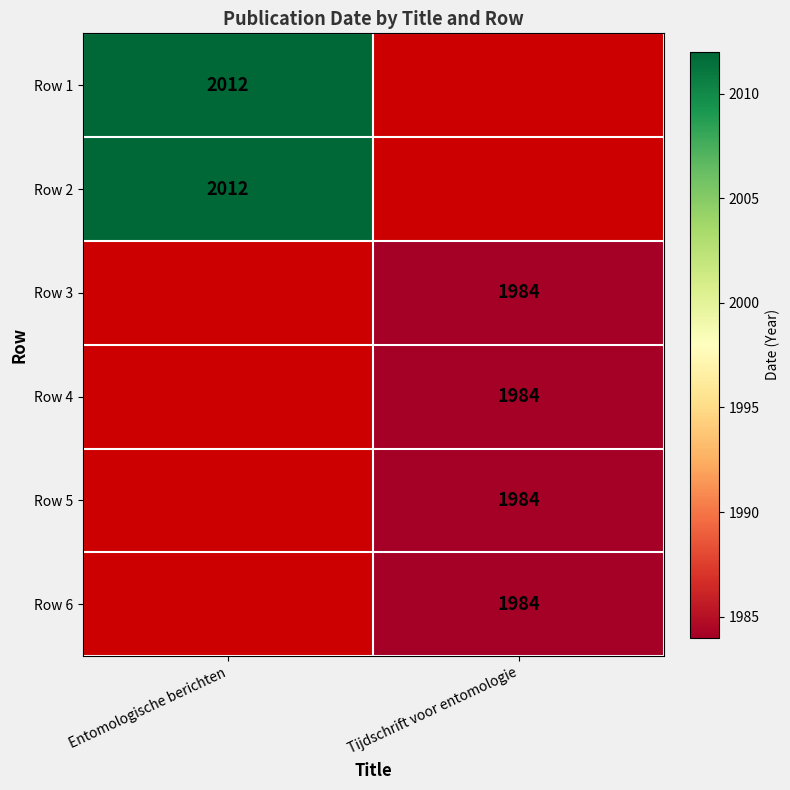

True or false: Row 5 has a value of 3421 at Tijdschrift voor entomologie.

False